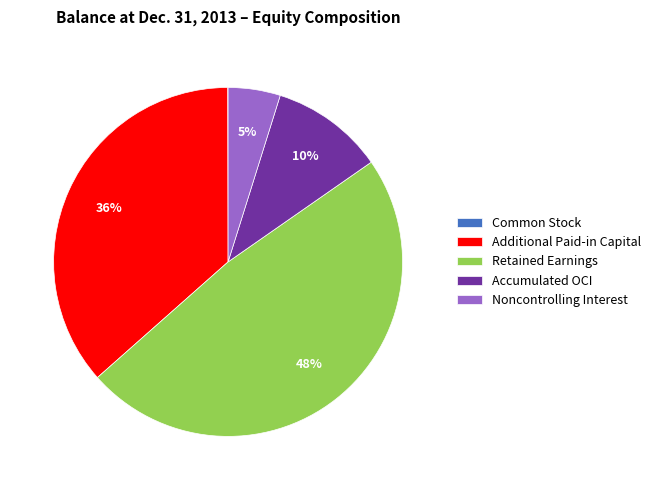

What is the ratio of the value at Accumulated OCI to the value at Additional Paid-in Capital?

0.3